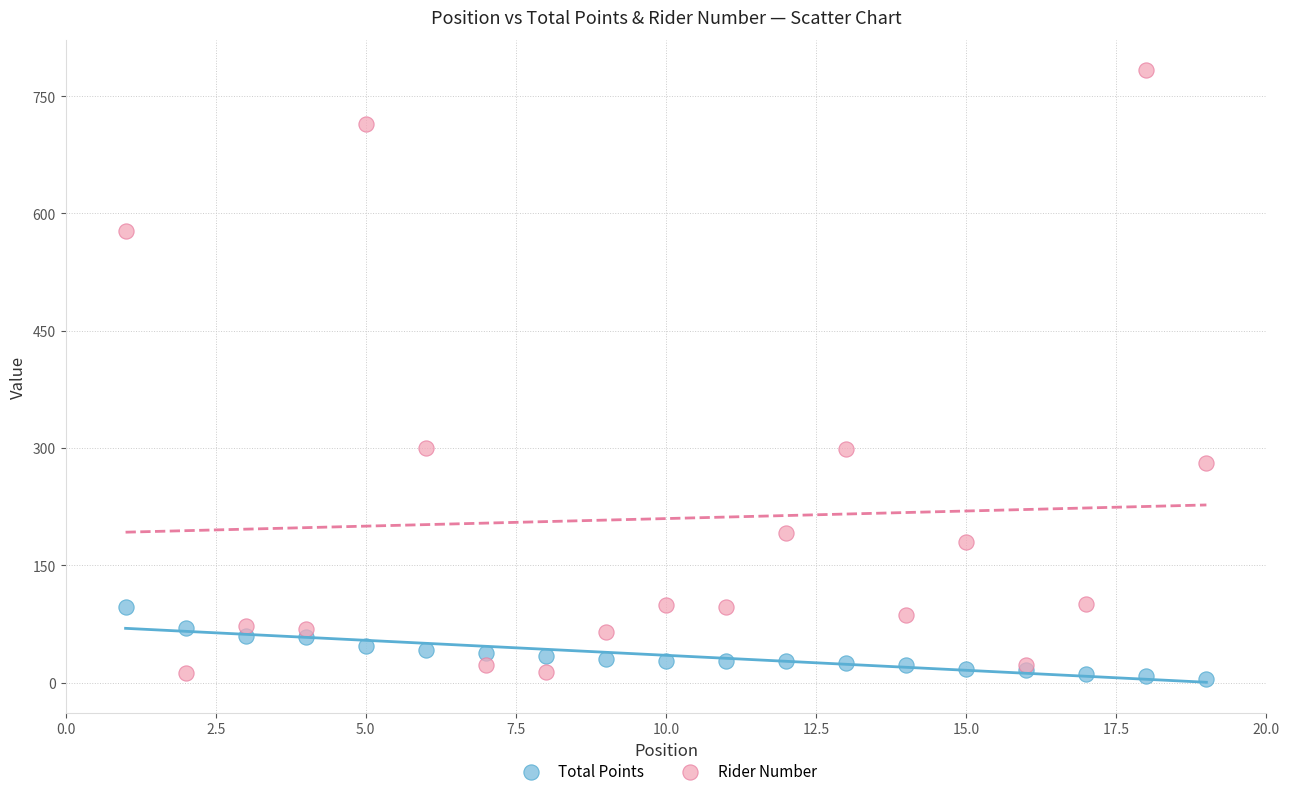

Which series reaches the maximum Y coordinate?

Rider Number